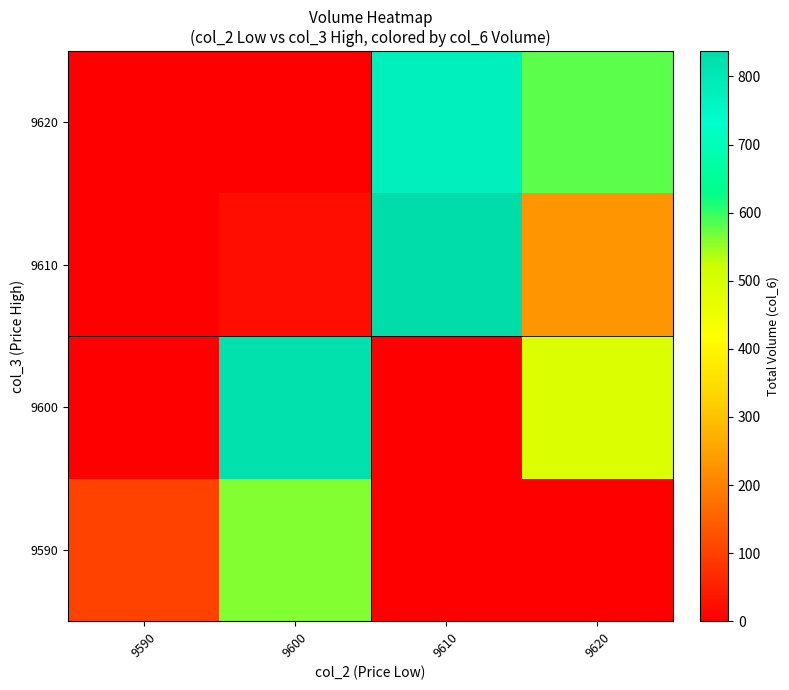

At 9620, list the series in order from smallest to largest.

9590, 9610, 9600, 9620